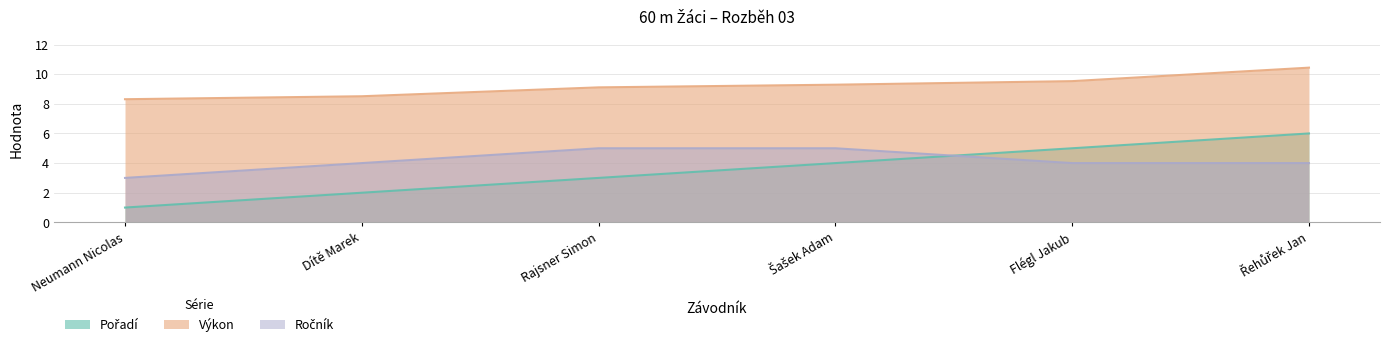

What is the label of the 5th point from the left?

Flégl Jakub